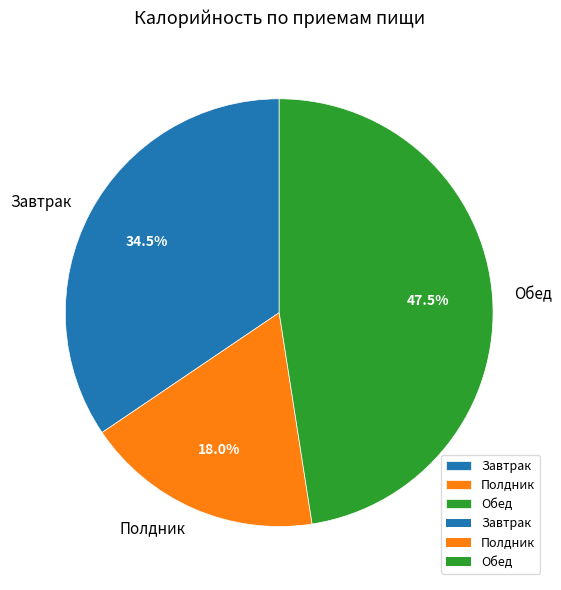

How much of the chart is everything except Обед?

52.5%